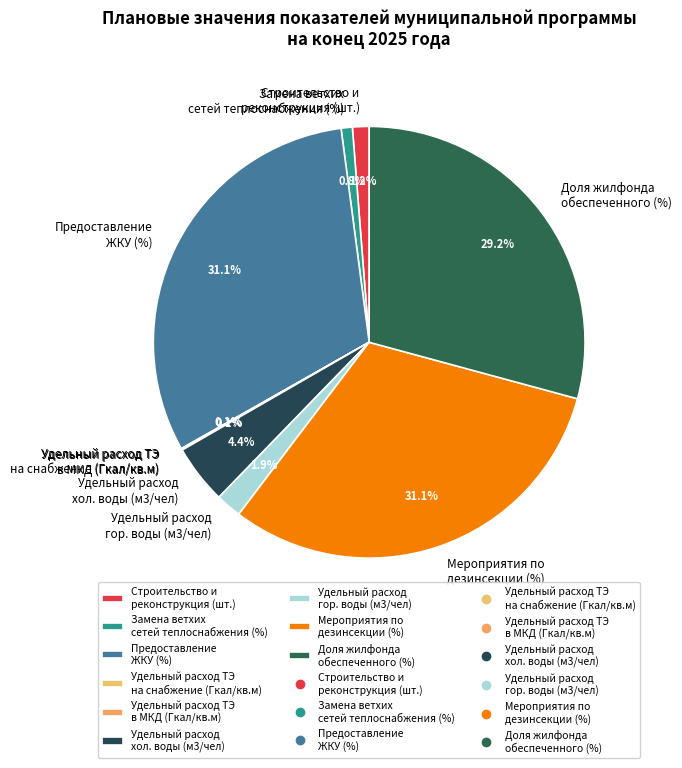

To the nearest percent, what is the average slice percentage?

11%